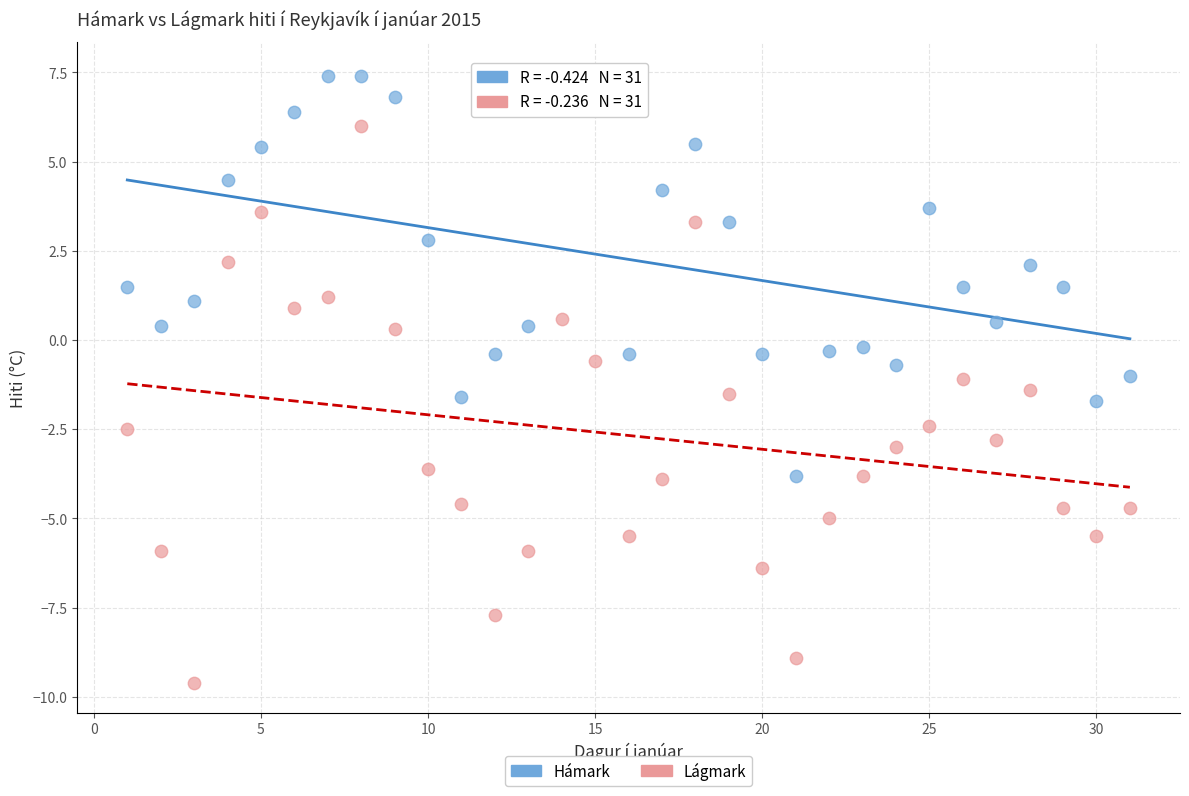

Which series contains the highest Y value?

Hámark